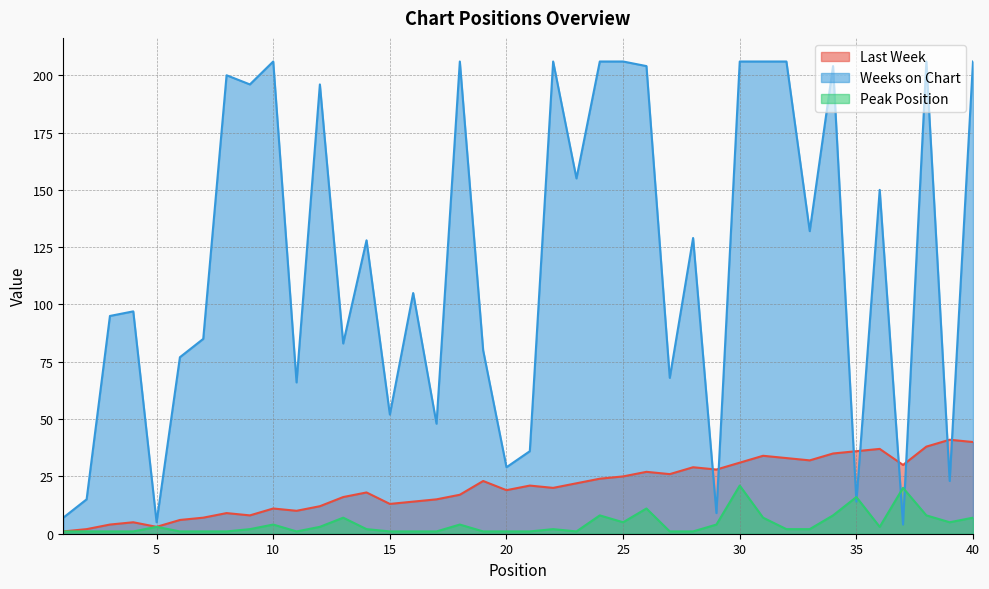

The Peak Position series shows 1 at 5. True or false?

False